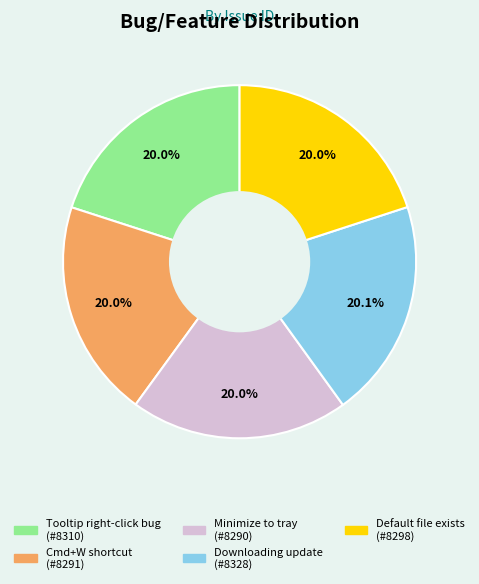

Count the number of slices in the pie.

5